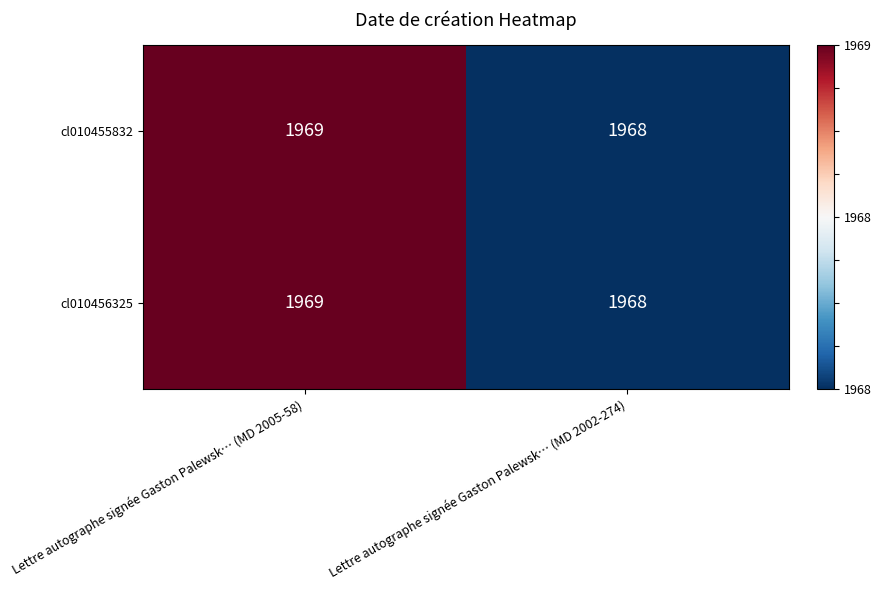

Reading left to right, extract all data points from this chart.

cl010455832: 1969	1968
cl010456325: 1969	1968